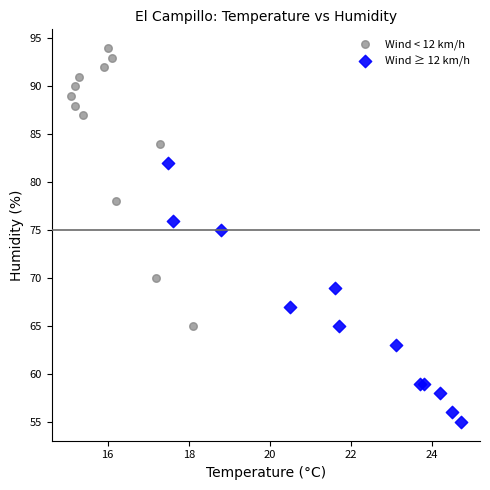

Which series has the widest spread of Y values?

Wind < 12 km/h